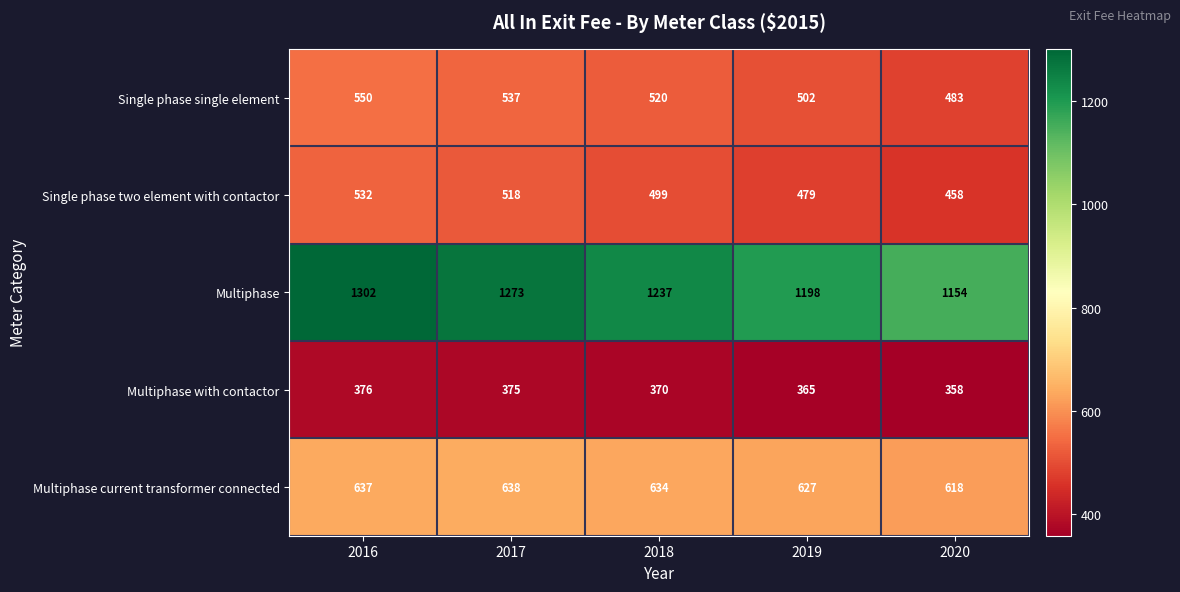

Rank the series at 2016 from highest to lowest value.

Multiphase, Multiphase current transformer connected, Single phase single element, Single phase two element with contactor, Multiphase with contactor